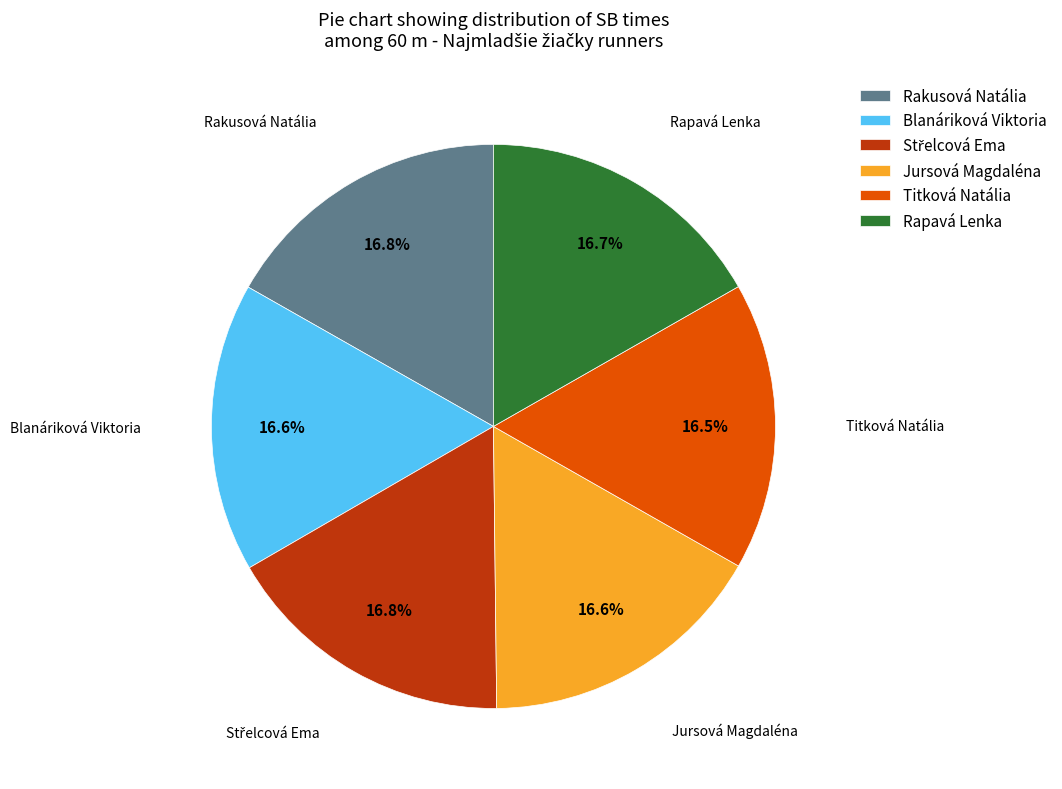

Approximately how many times larger is the value at Rakusová Natália compared to Rapavá Lenka?

1.0